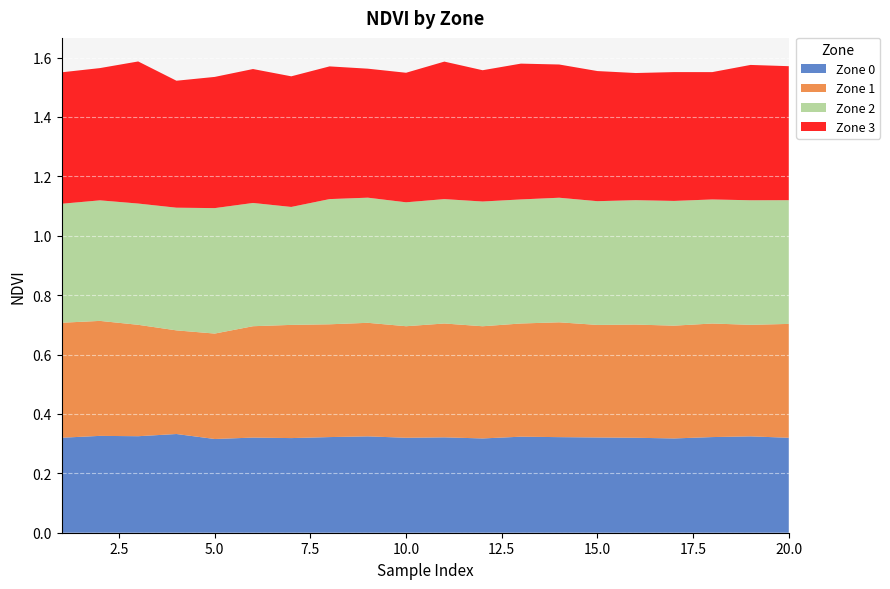

Reading right to left, what are all the values shown in this chart?

Zone 0: 0.3	0.3	0.3	0.3	0.3	0.3	0.3	0.3	0.3	0.3	0.3	0.3	0.3	0.3	0.3	0.3	0.3	0.3	0.3	0.3
Zone 1: 0.4	0.4	0.4	0.4	0.4	0.4	0.4	0.4	0.4	0.4	0.4	0.4	0.4	0.4	0.4	0.4	0.3	0.4	0.4	0.4
Zone 2: 0.4	0.4	0.4	0.4	0.4	0.4	0.4	0.4	0.4	0.4	0.4	0.4	0.4	0.4	0.4	0.4	0.4	0.4	0.4	0.4
Zone 3: 0.5	0.5	0.4	0.4	0.4	0.4	0.4	0.5	0.4	0.5	0.4	0.4	0.4	0.4	0.5	0.4	0.4	0.5	0.4	0.4